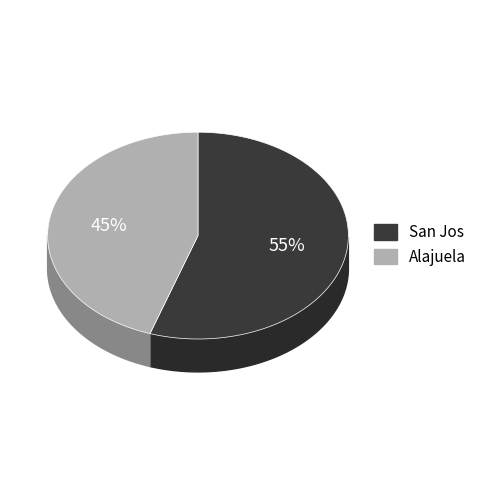

To the nearest percent, what is the average slice percentage?

50%